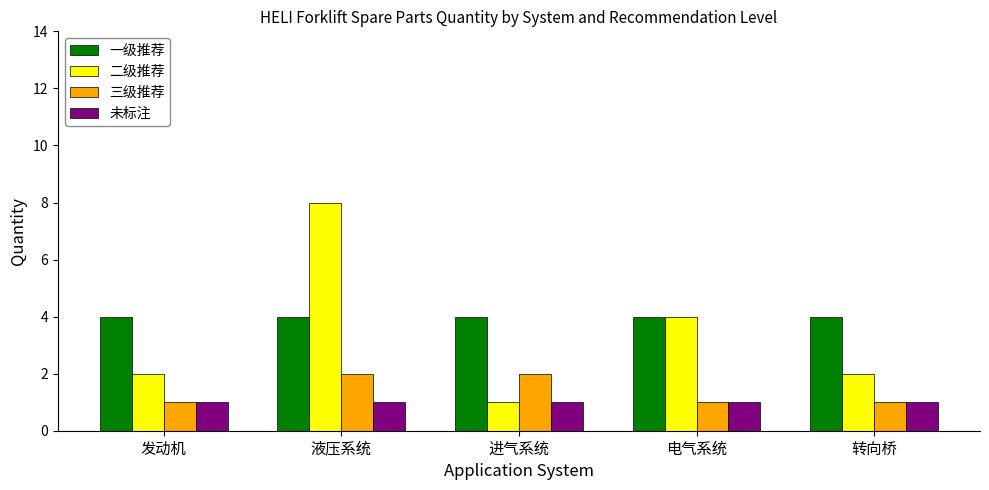

Which series has the widest spread of values?

二级推荐